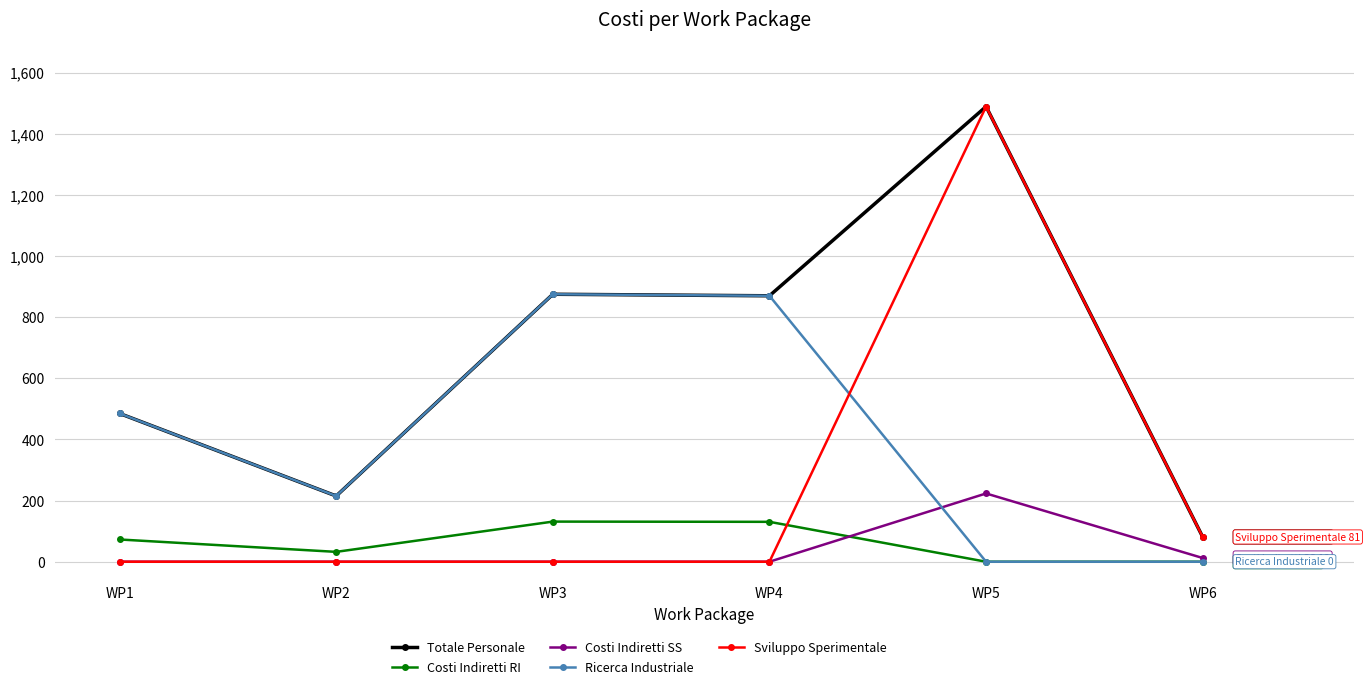

True or false: Totale Personale and Costi Indiretti SS intersect in this chart.

False